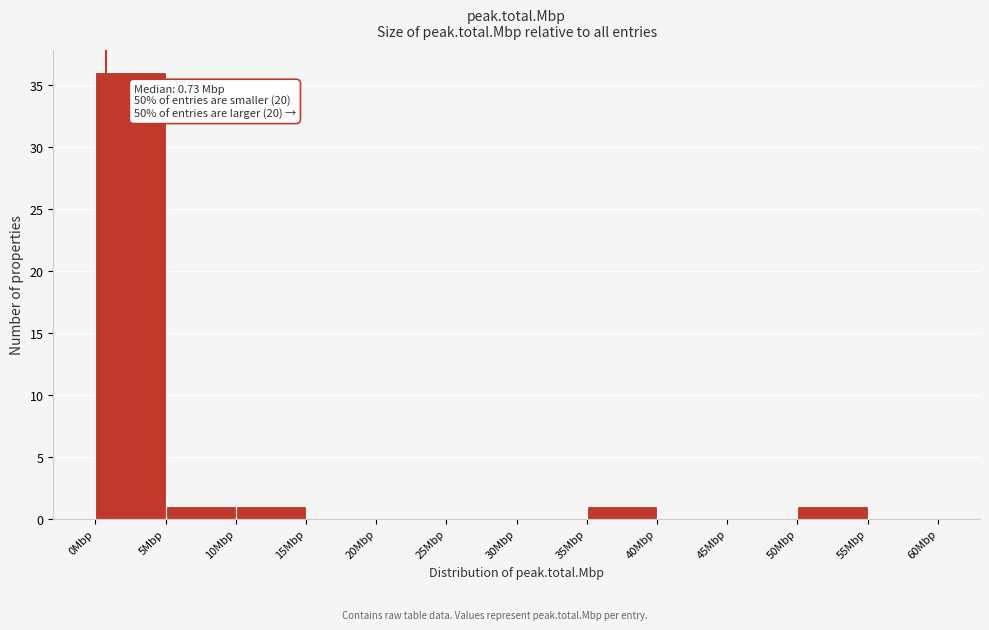

Which range on the x-axis has the tallest bar?

0 to 5